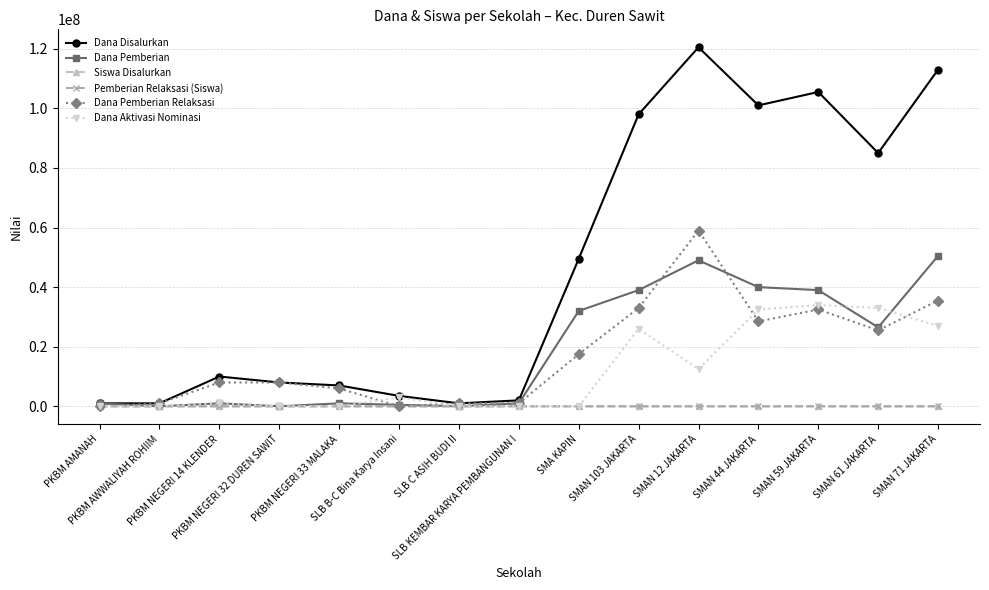

Which label corresponds to the largest value in the chart?

SMAN 12 JAKARTA